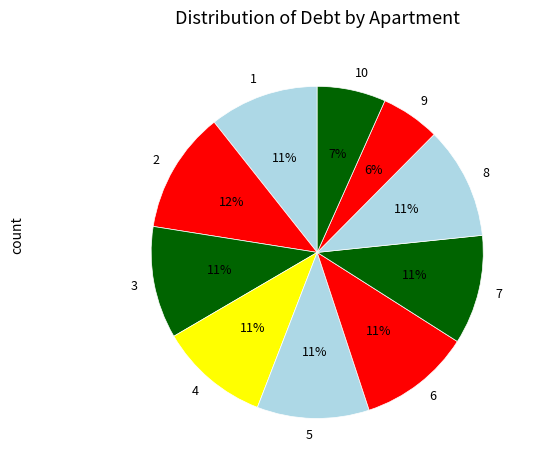

To the nearest percent, what percentage of the pie is 2?

12%